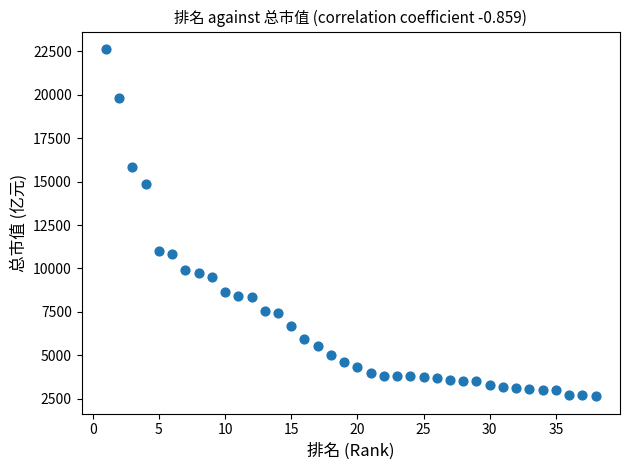

What is the range of X values (max minus min)?

37.0